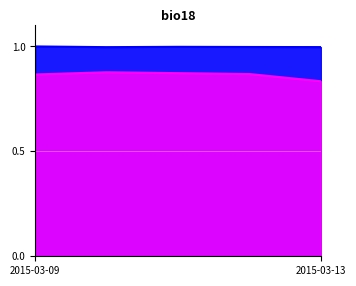

What are all the series names shown in the legend?

CC Adult Avail, CC Adult Occ